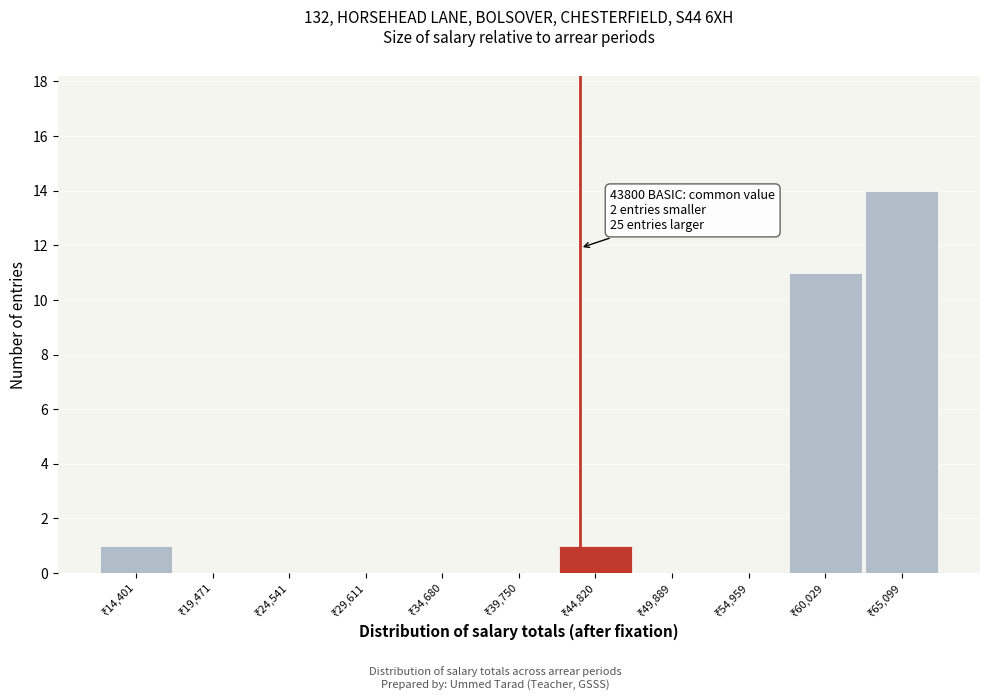

Over which range of the x-axis is the bar tallest?

63000 to 68000